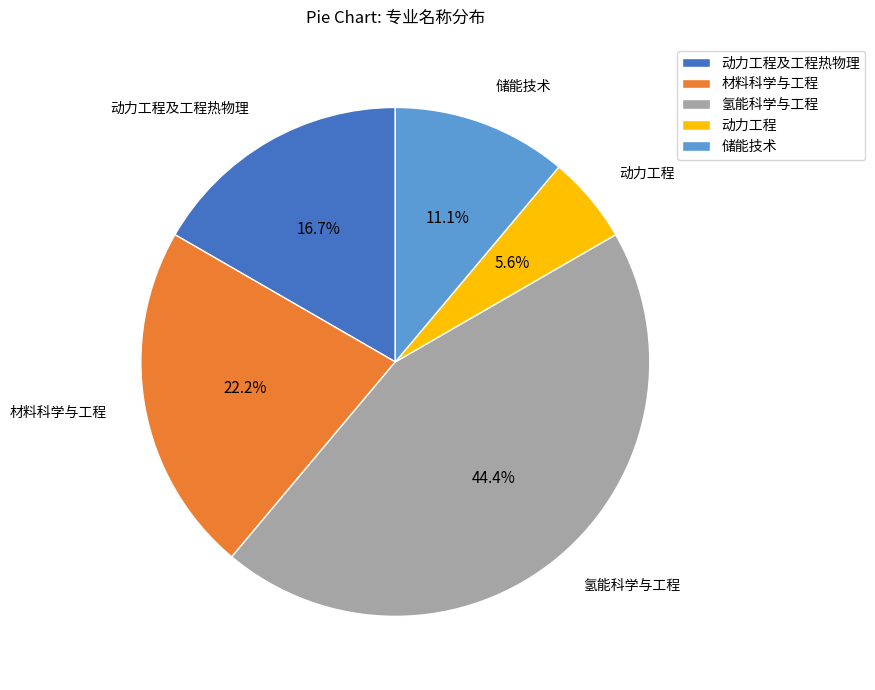

What is the largest slice in the pie chart?

氢能科学与工程